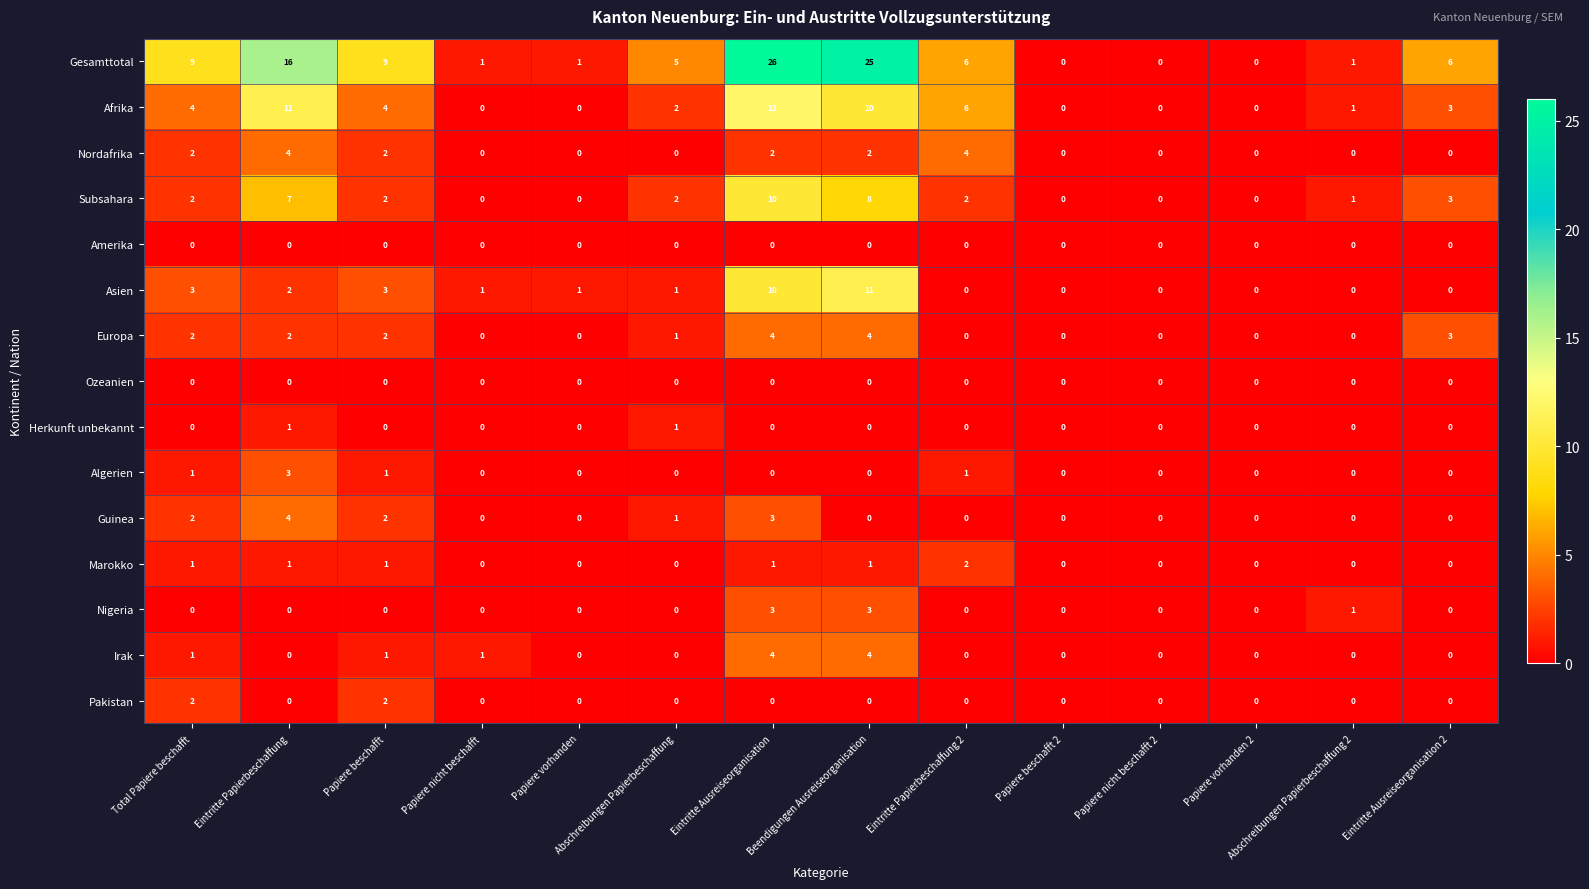

What is the difference between the Gesamttotal values at Eintritte Ausreiseorganisation and Papiere nicht beschafft 2?

26